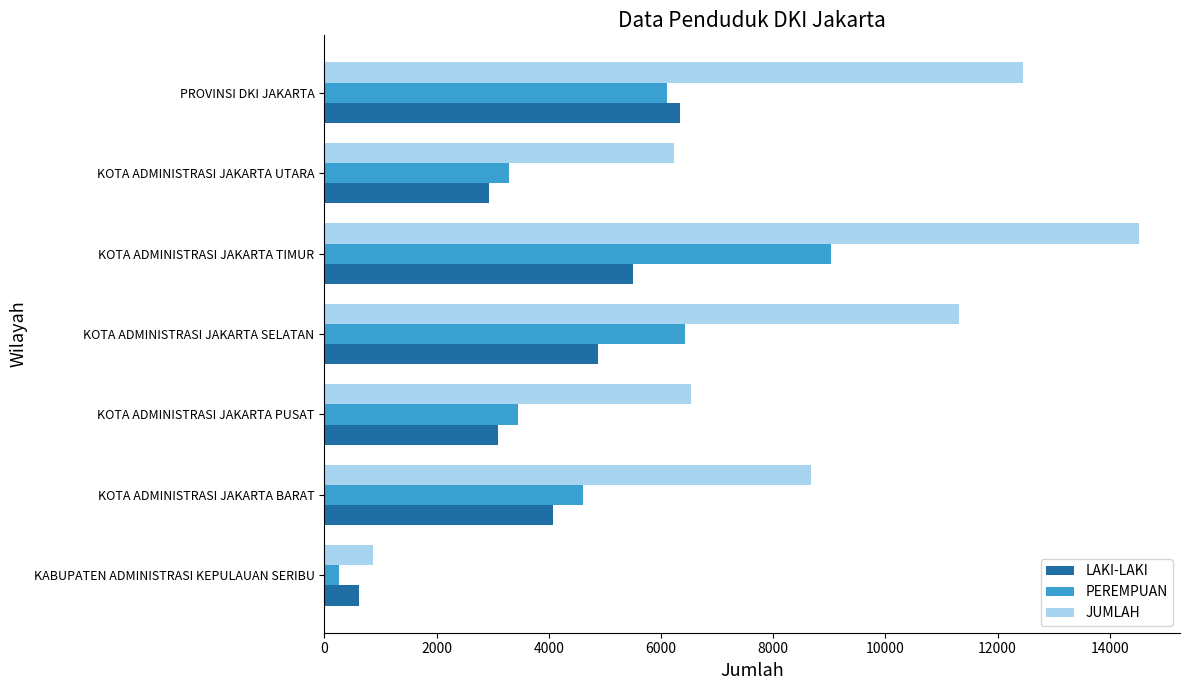

What is the difference between the second highest and second lowest values in the JUMLAH series?

6217